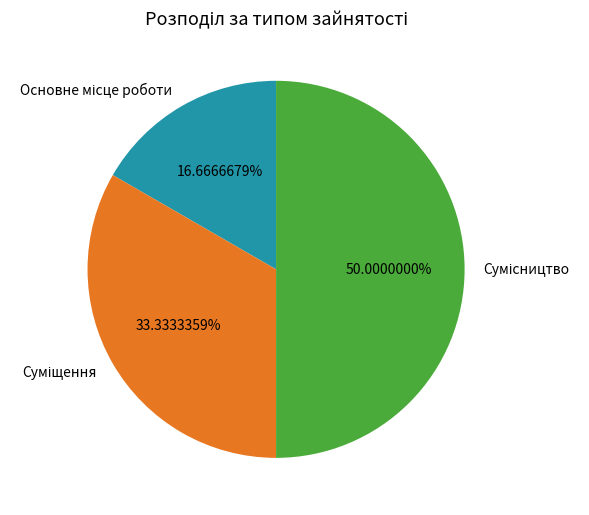

What percentage is the Основне місце роботи slice, to the nearest percent?

17%